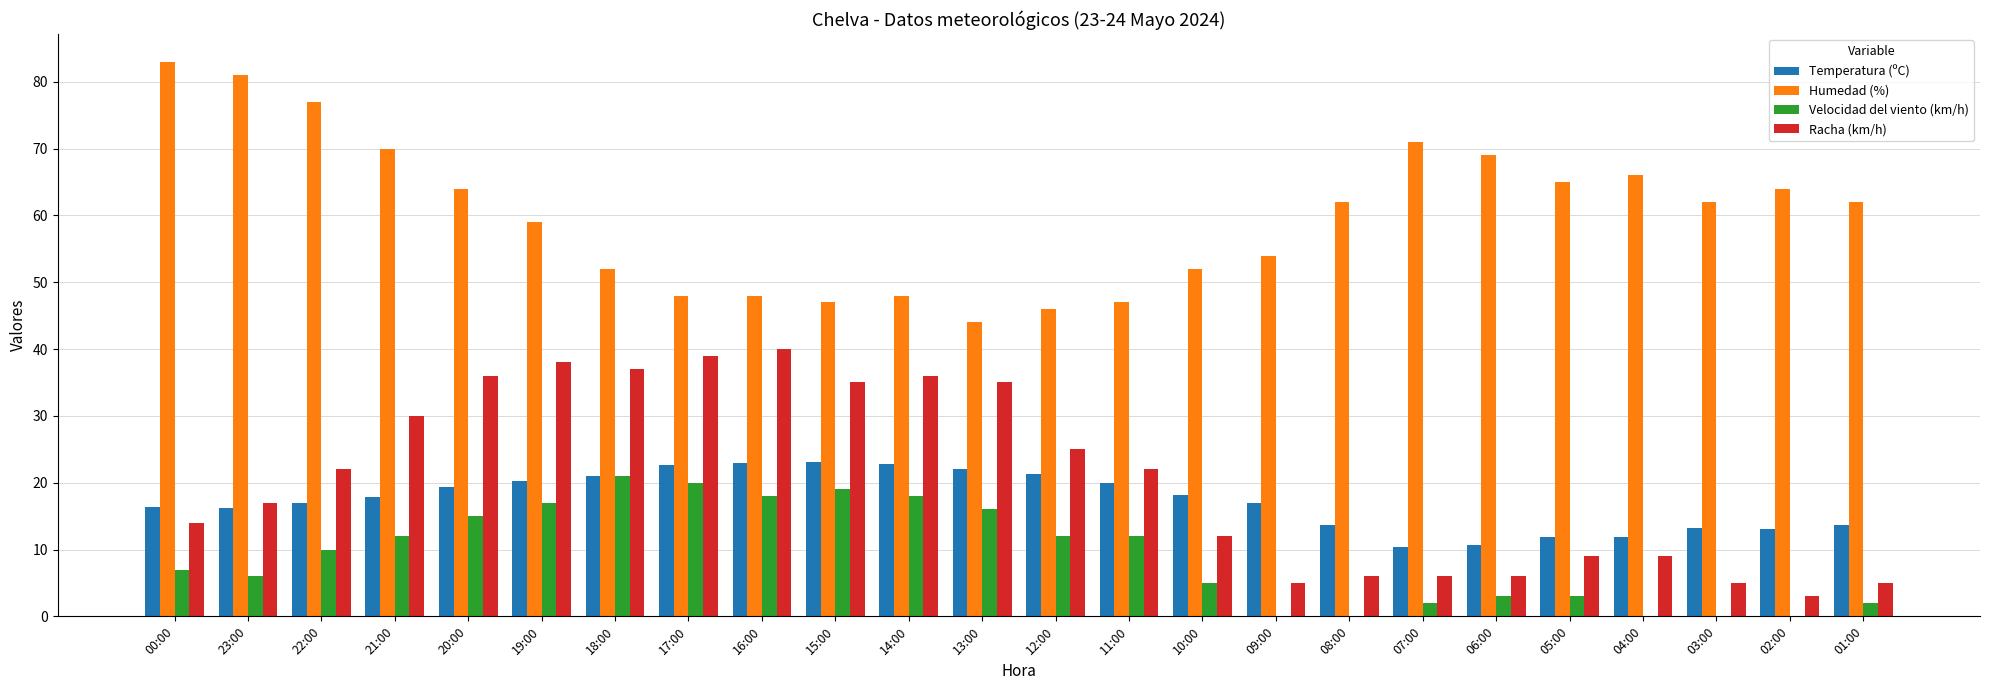

What is the highest value of the Humedad (%) series?

83.0